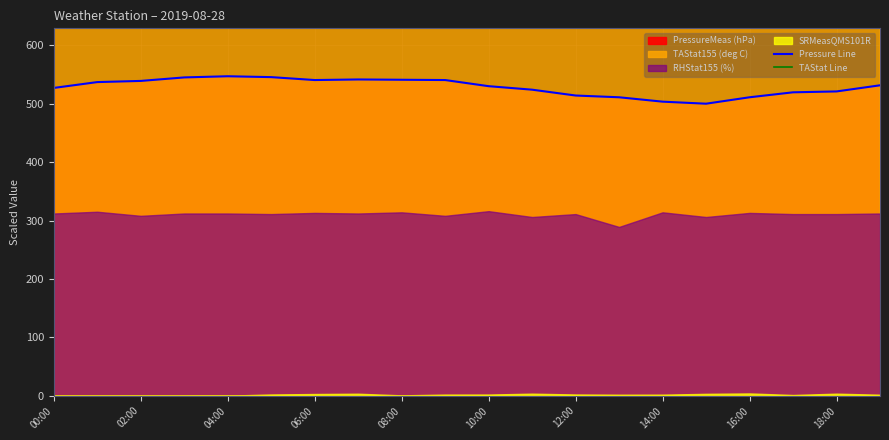

What is the minimum value for Pressure Line?

500.0